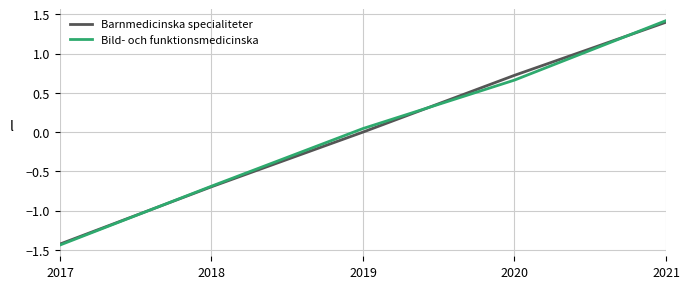

What is the greatest value displayed?

1.4